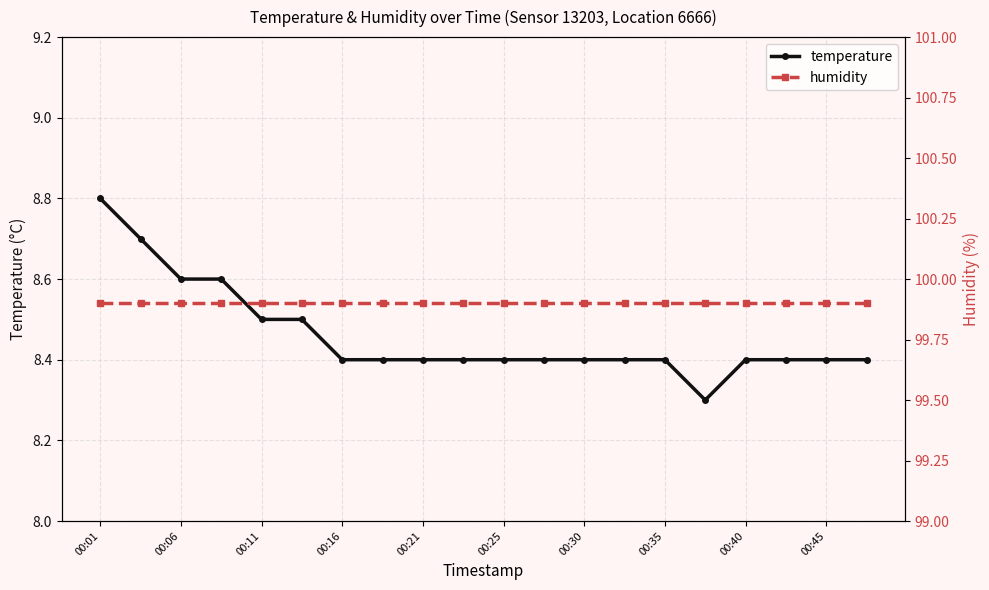

Is this an area chart (filled region under the line)?

No